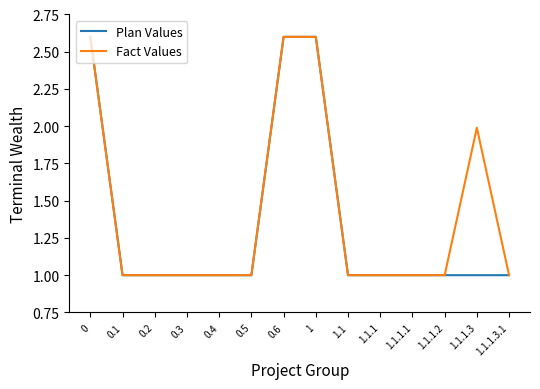

Reading left to right, list all the values displayed in this chart.

Plan Values: 0=2.6	0.1=1.0	0.2=1.0	0.3=1.0	0.4=1.0	0.5=1.0	0.6=2.6	1=2.6	1.1=1.0	1.1.1=1.0	1.1.1.1=1.0	1.1.1.2=1.0	1.1.1.3=1.0	1.1.1.3.1=1.0
Fact Values: 0=2.6	0.1=1.0	0.2=1.0	0.3=1.0	0.4=1.0	0.5=1.0	0.6=2.6	1=2.6	1.1=1.0	1.1.1=1.0	1.1.1.1=1.0	1.1.1.2=1.0	1.1.1.3=2.0	1.1.1.3.1=1.0